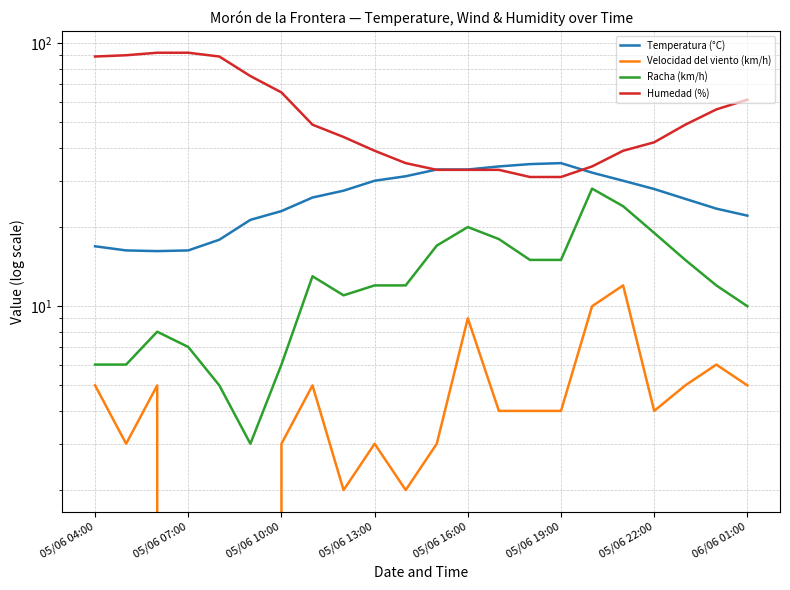

What is the difference between the maximum and minimum values in the Velocidad del viento (km/h) series?

12.0